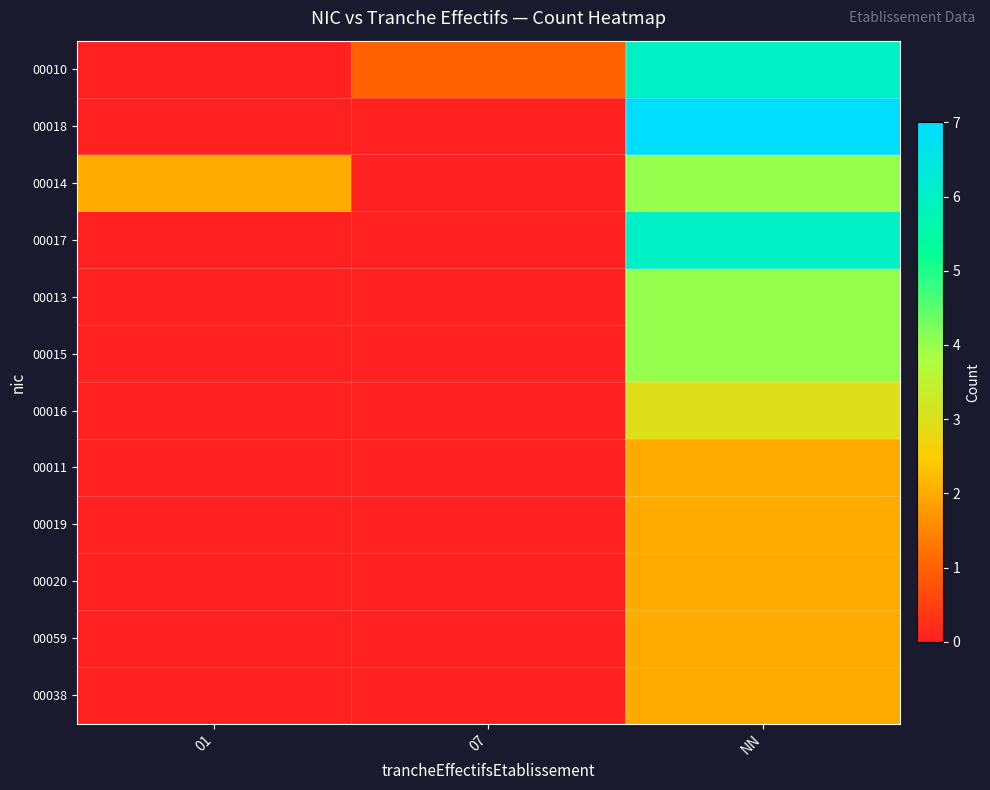

Which label corresponds to the smallest value in the chart?

01